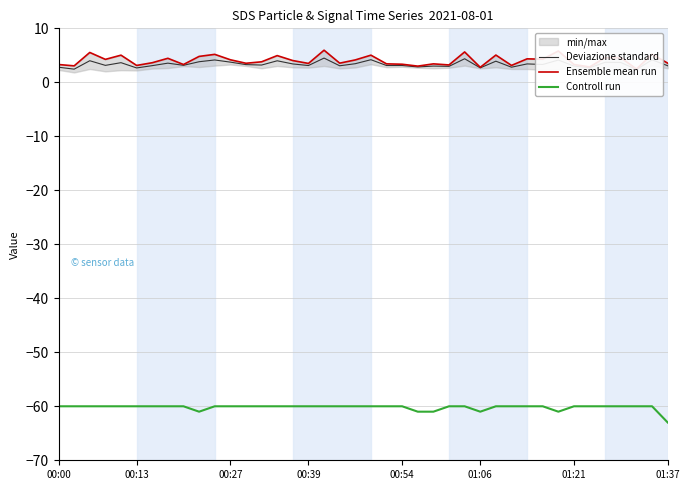

At which category is the sum across all series the highest?

17